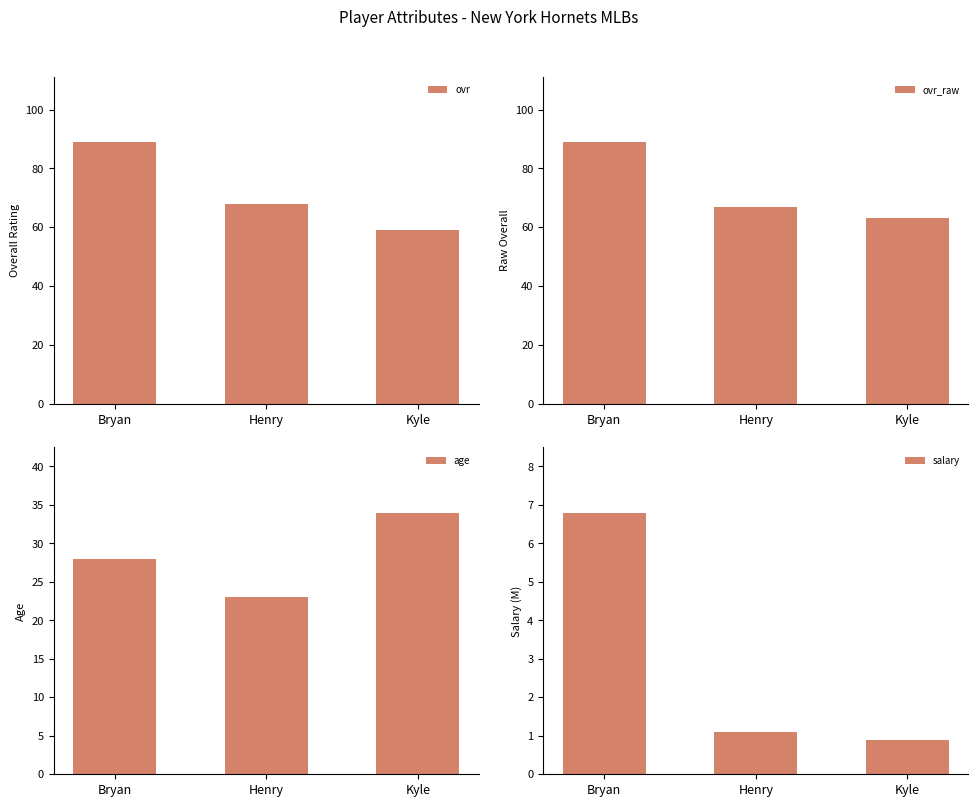

Which series has the largest total across all categories?

ovr_raw